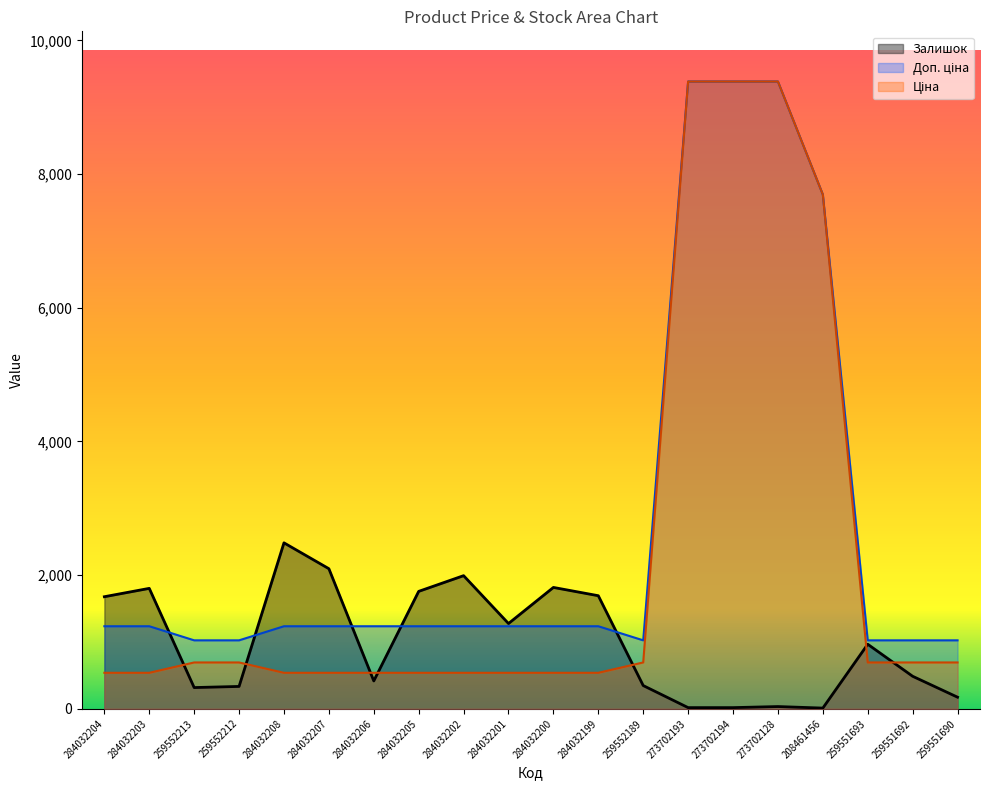

At how many categories does at least one series exceed 8032?

3